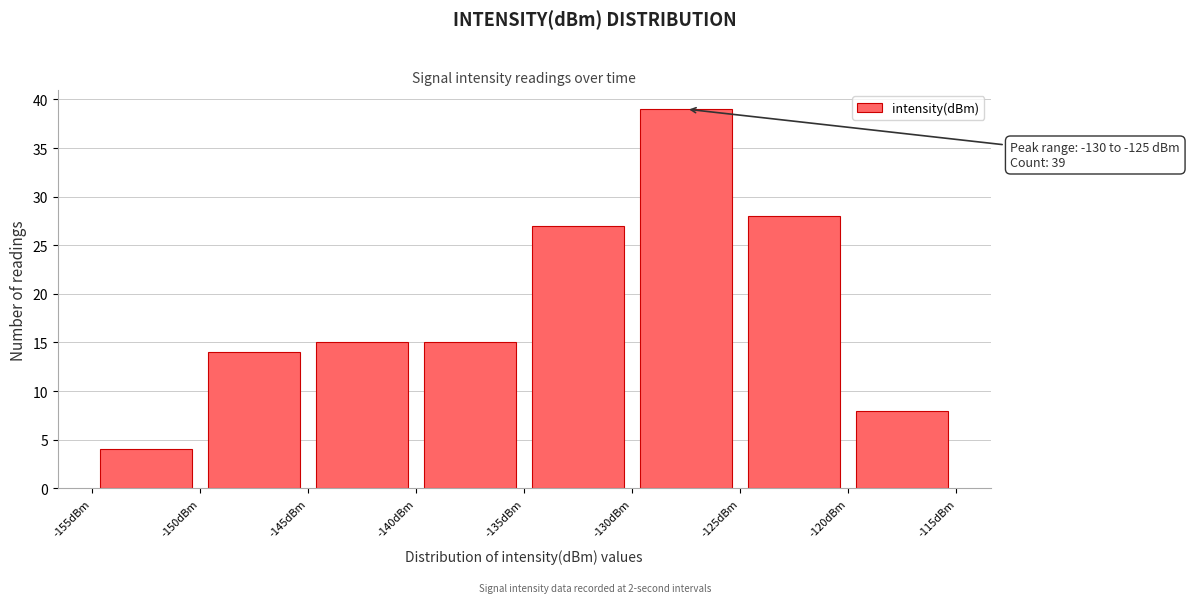

Which range on the x-axis has the tallest bar?

-130 to -125